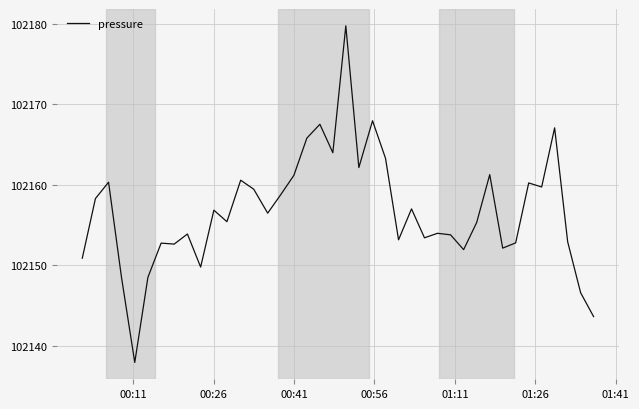

What is the difference between the maximum and minimum values?

41.8